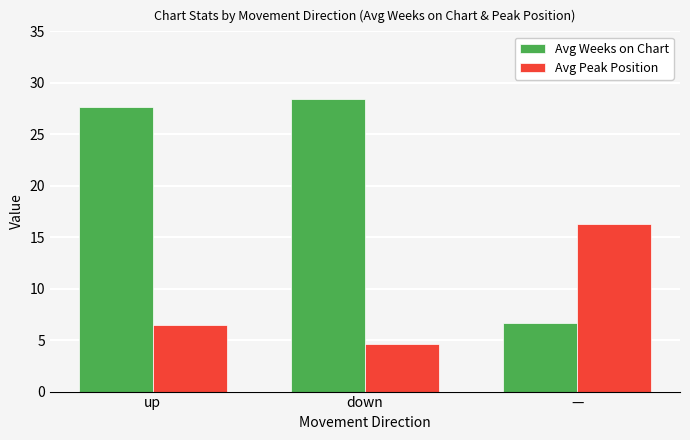

Is it true that Avg Weeks on Chart equals 28.4 at down?

True